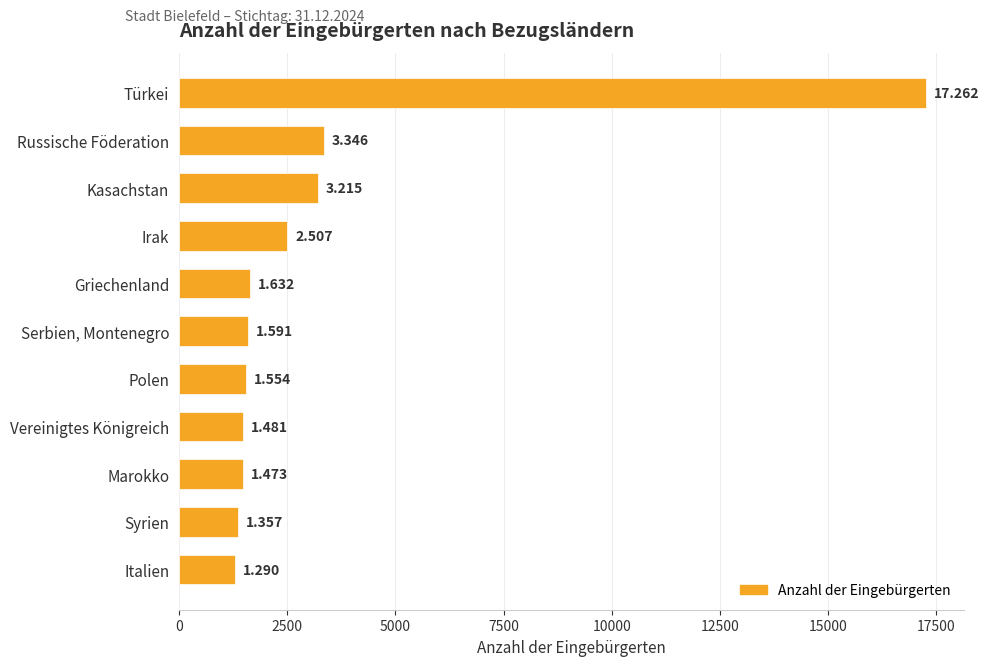

Are the bars horizontal?

Yes